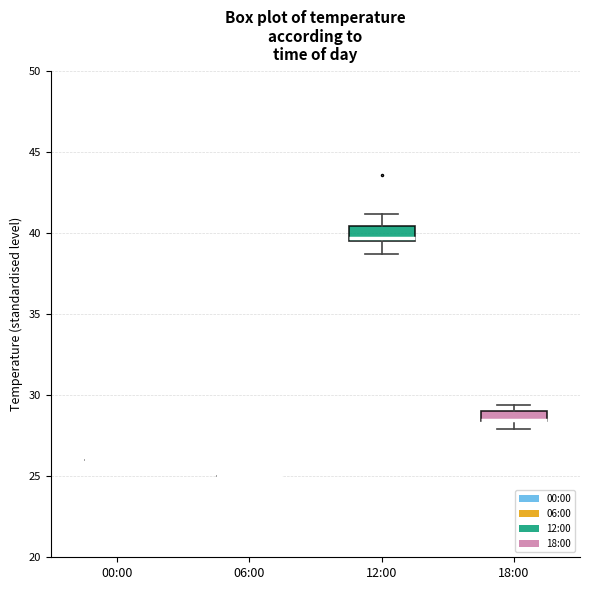

Where is the upper edge of the box for 12:00 on the y-axis? The values are not printed on the chart, so give them approximately, as read against the axis.

40.5